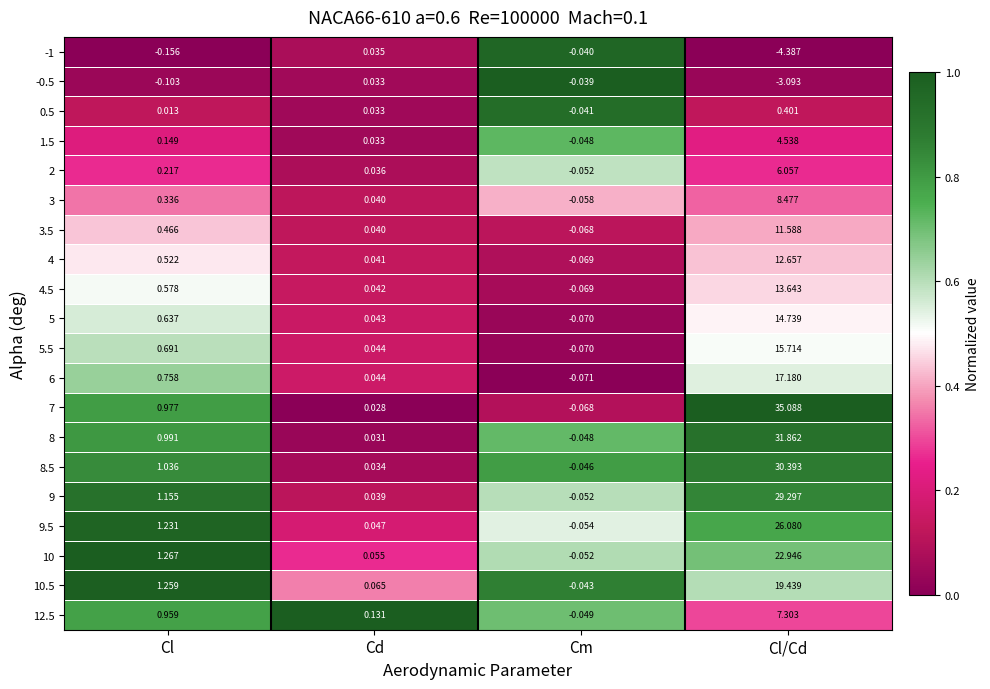

How many distinct data groups are displayed?

20